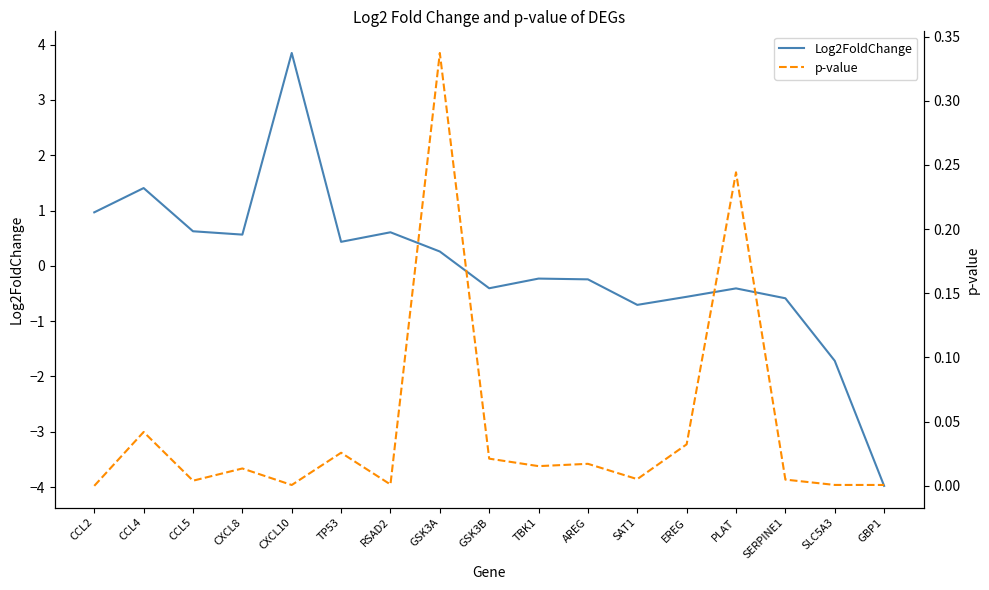

The value of Log2FoldChange at TBK1 is -0.4. True or false?

False